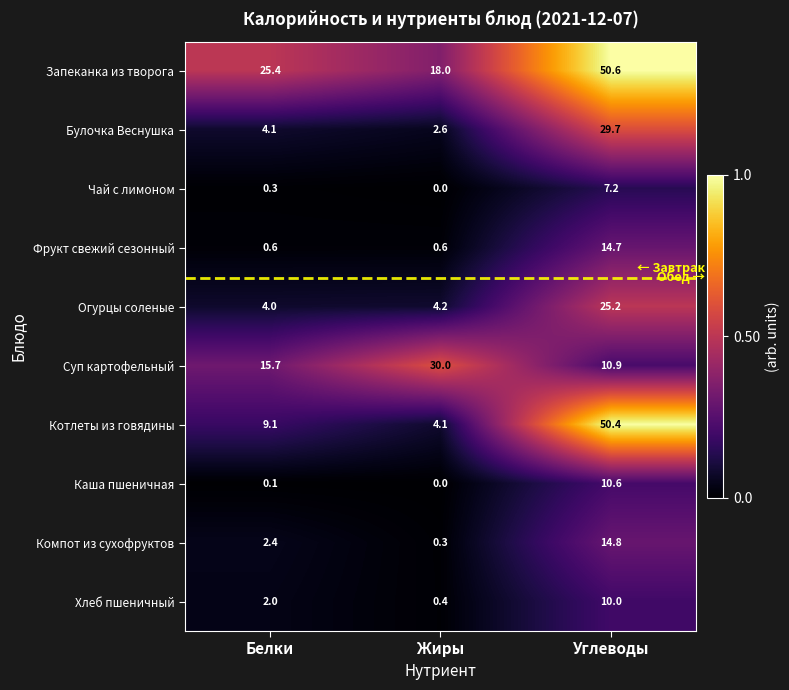

What is the difference between the highest and lowest values at Белки?

25.3